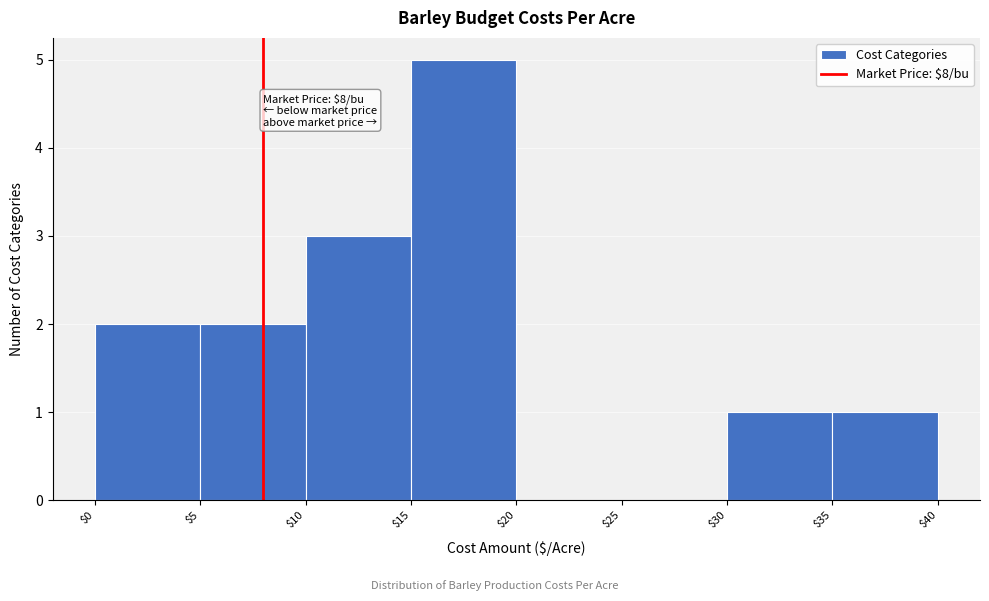

Over which range of the x-axis is the bar tallest?

$15 to $20